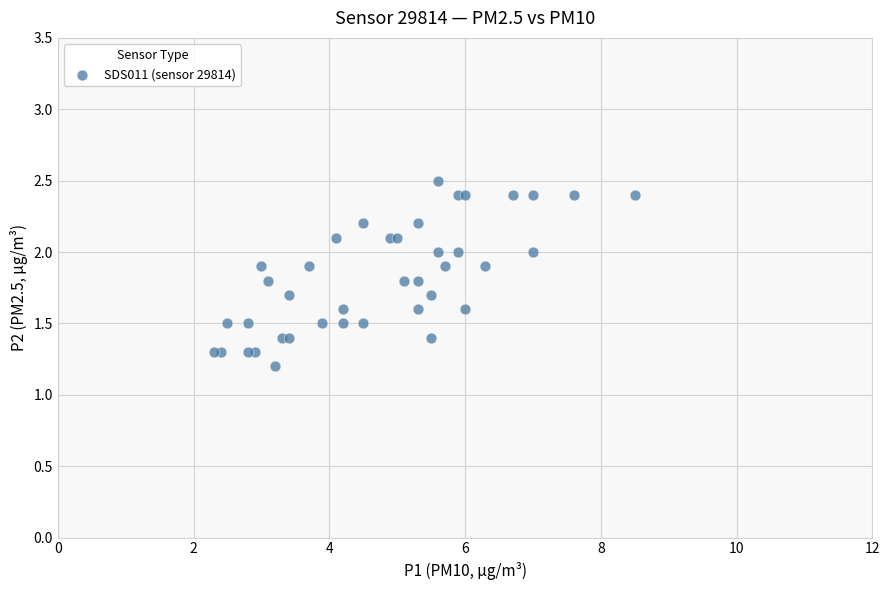

What Y value in the scatter plot is closest to 1?

1.2